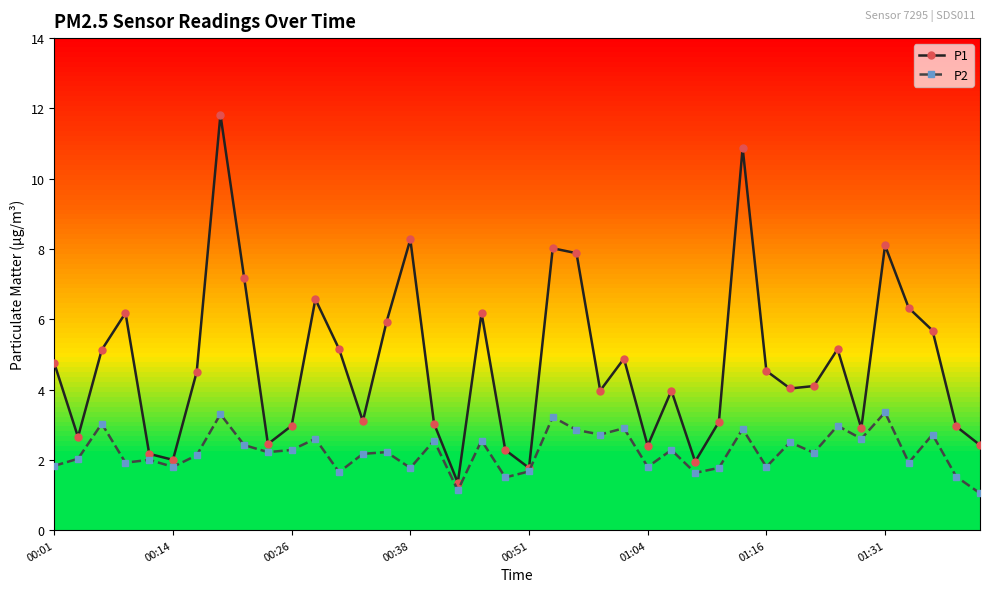

What is the difference between the maximum and minimum values in the P1 series?

10.5